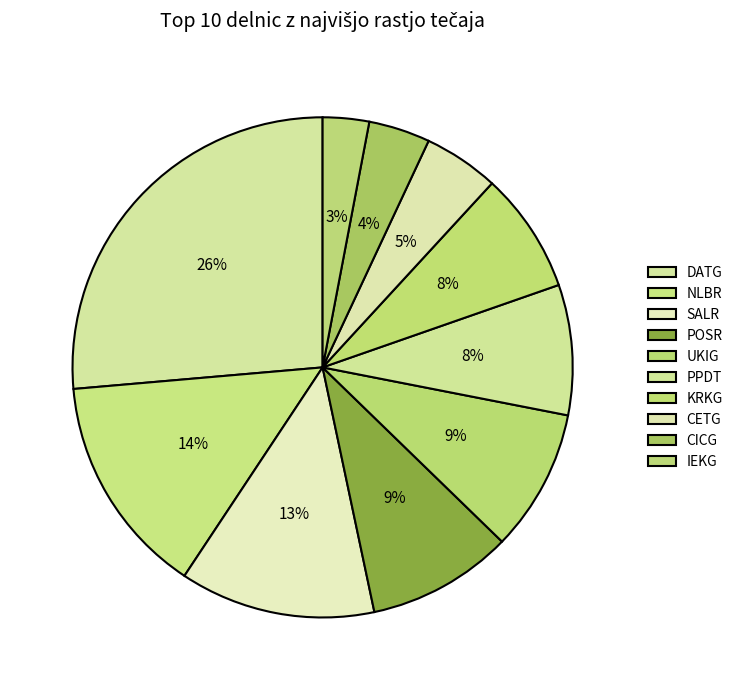

Count the number of slices in the pie.

10